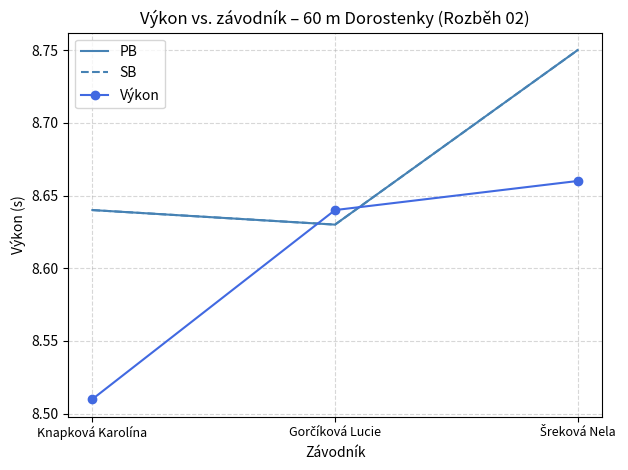

Reading left to right, what are all the values shown in this chart?

PB: Knapková Karolína=8.6	Gorčíková Lucie=8.6	Šreková Nela=8.8
SB: Knapková Karolína=8.6	Gorčíková Lucie=8.6	Šreková Nela=8.8
Výkon: Knapková Karolína=8.5	Gorčíková Lucie=8.6	Šreková Nela=8.7